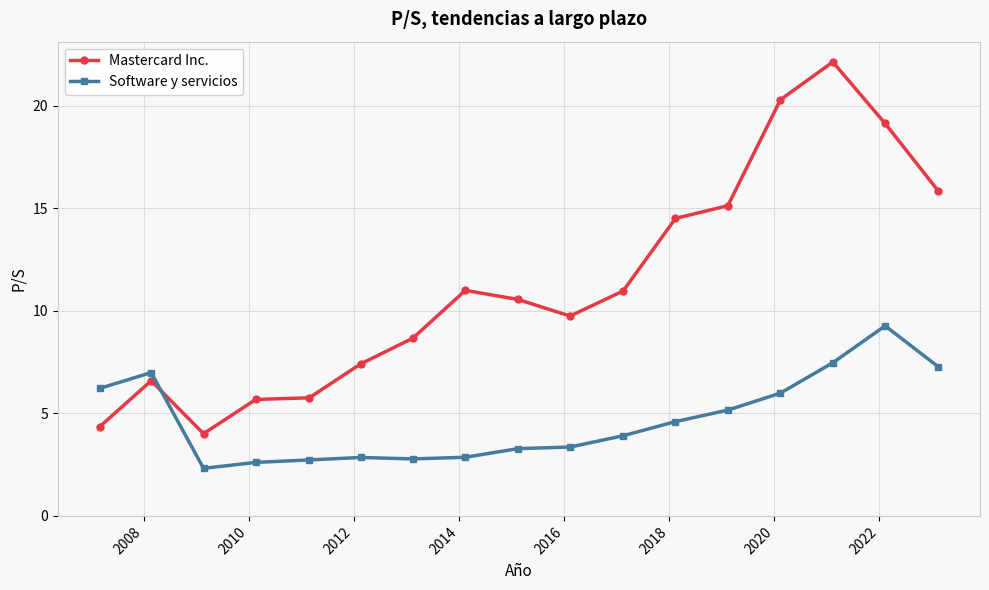

What are all the series names shown in the legend?

Mastercard Inc., Software y servicios